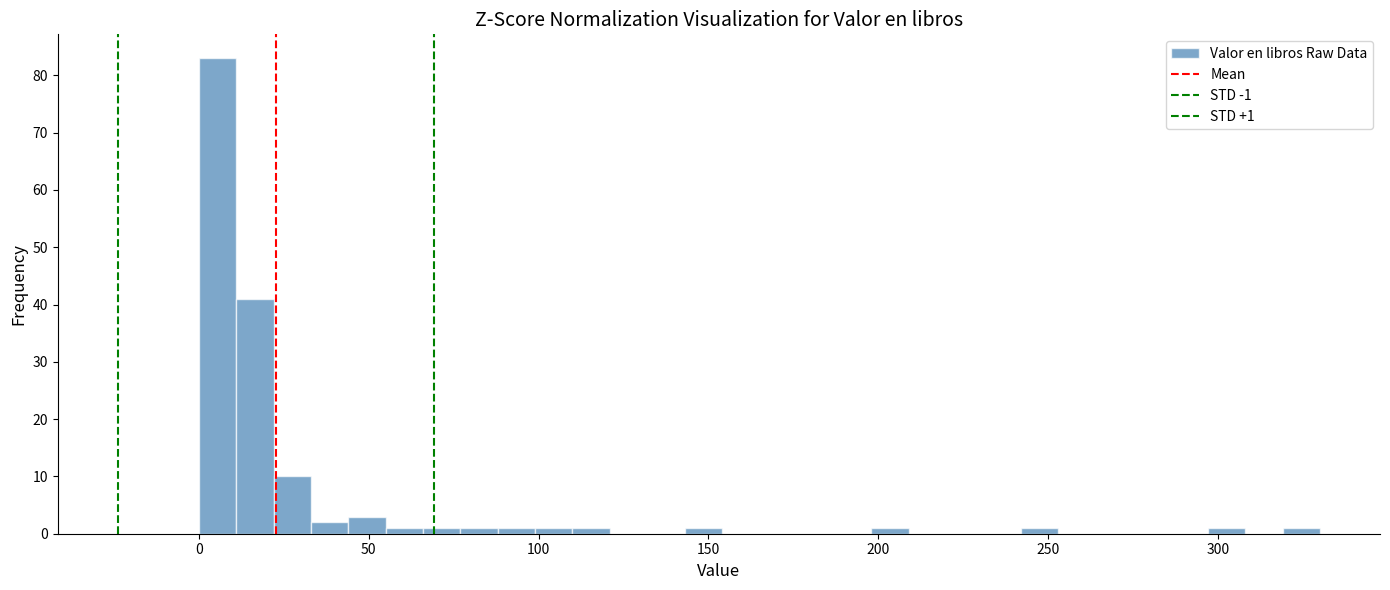

Read against the x-axis, roughly where is the centre of the tallest bar?

5